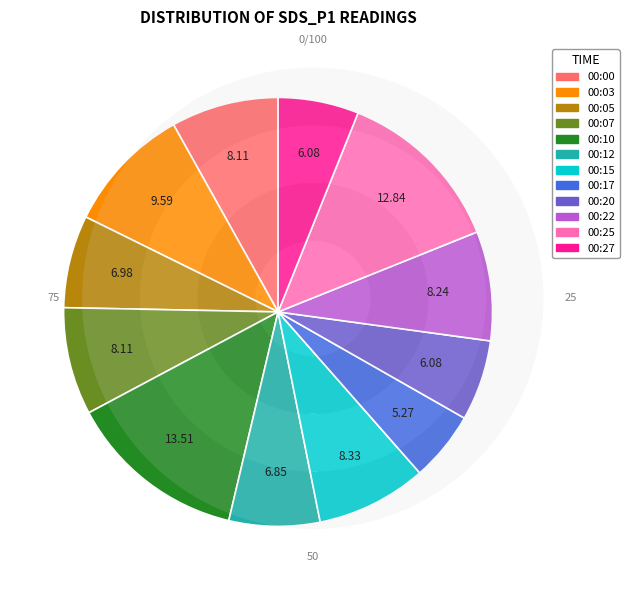

Does any single category account for the majority?

No